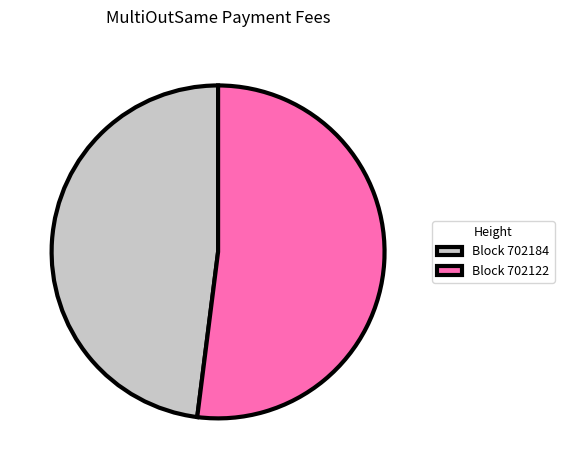

Rank the categories by value from highest to lowest.

Block 702122, Block 702184